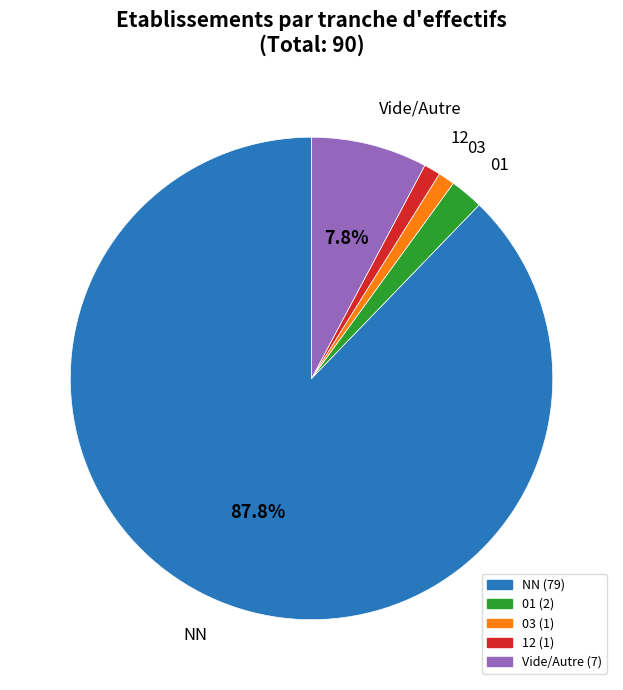

To the nearest percent, what is the average slice percentage?

20%